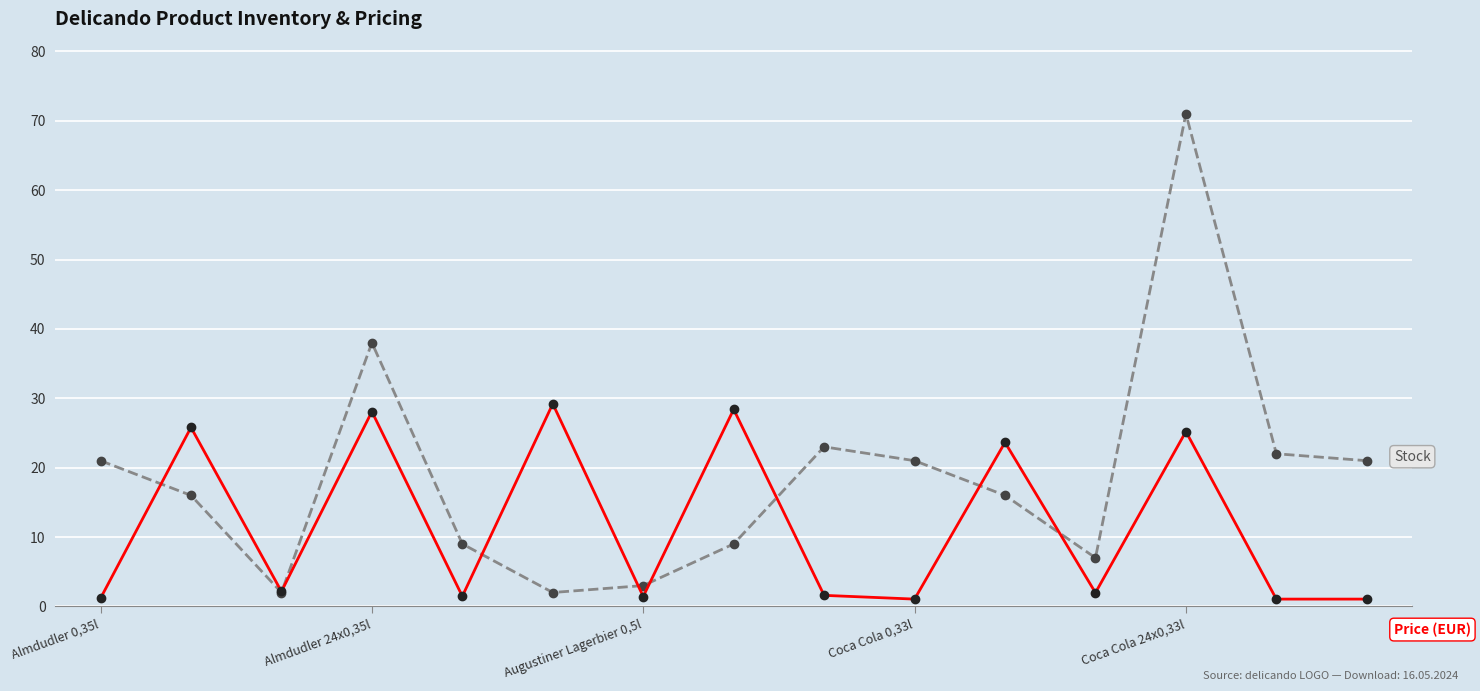

Does the chart have visible grid lines?

Yes